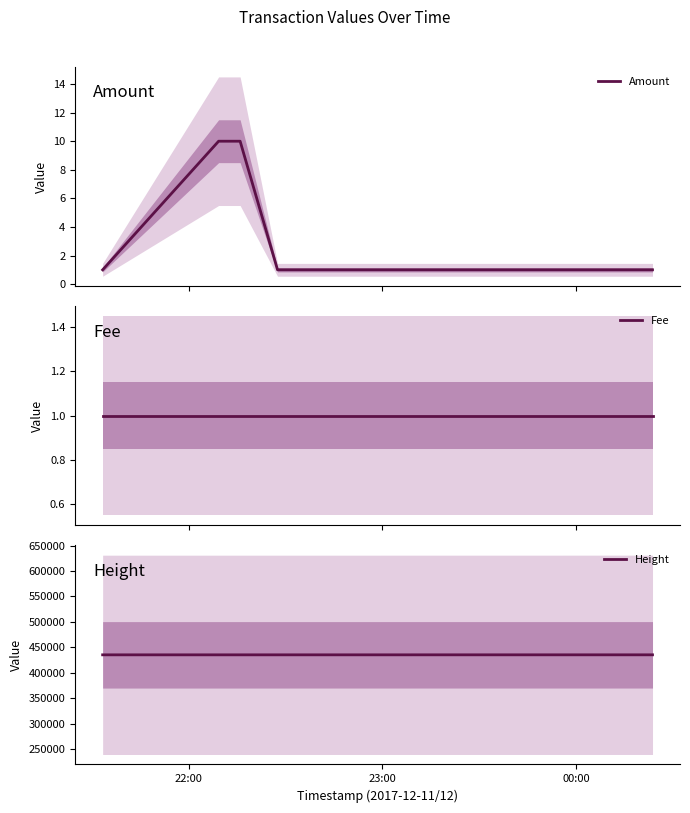

What is the smallest value displayed?

1